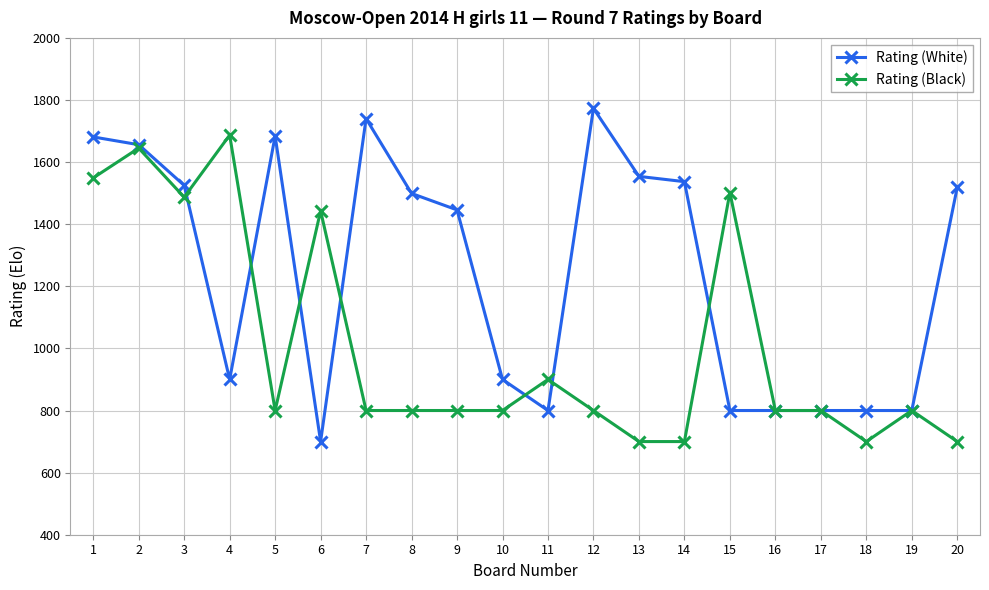

What is the maximum value shown in the chart?

1773